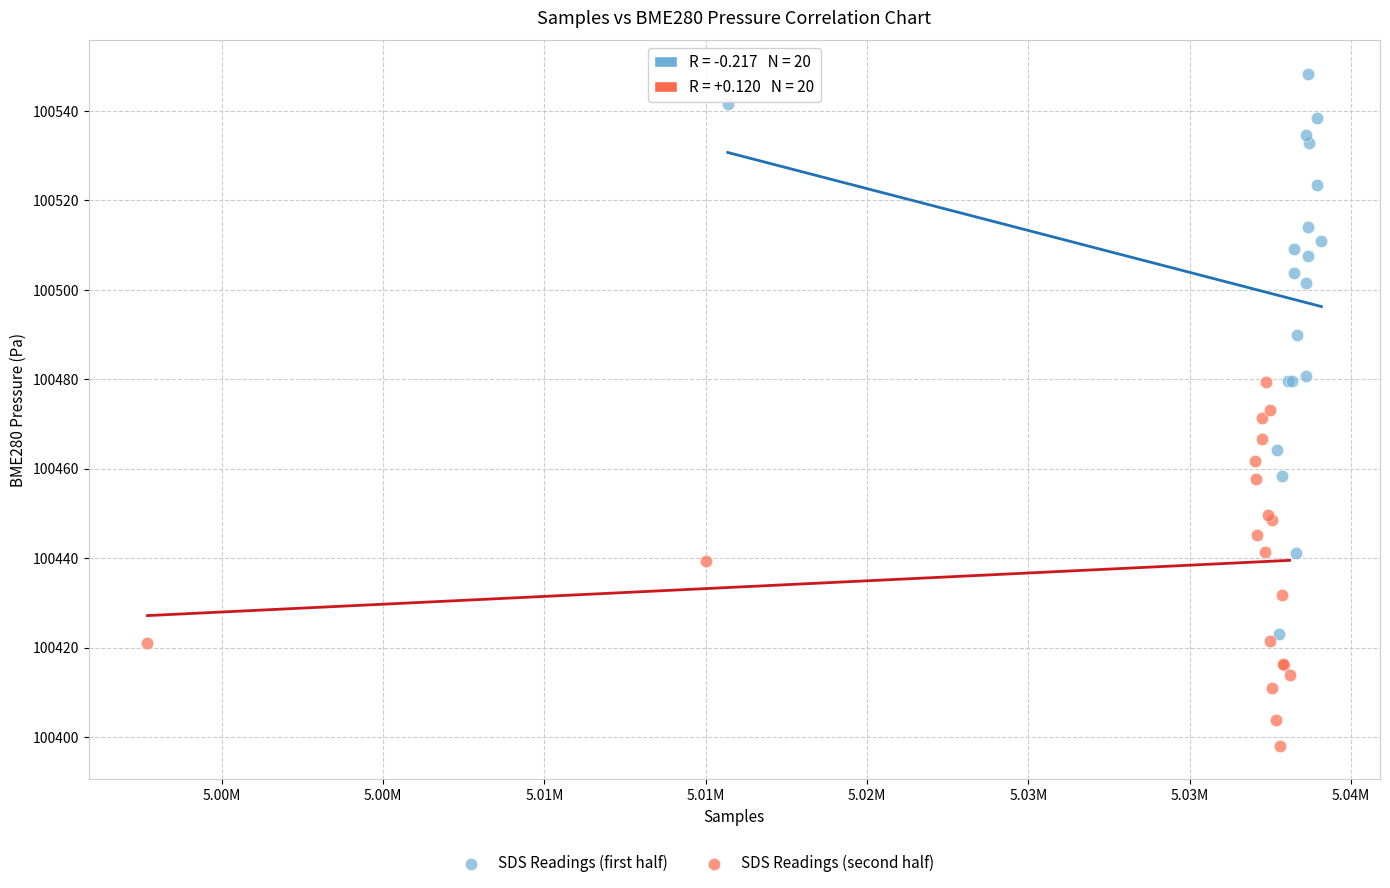

Which series reaches the minimum Y coordinate?

SDS Readings (second half)